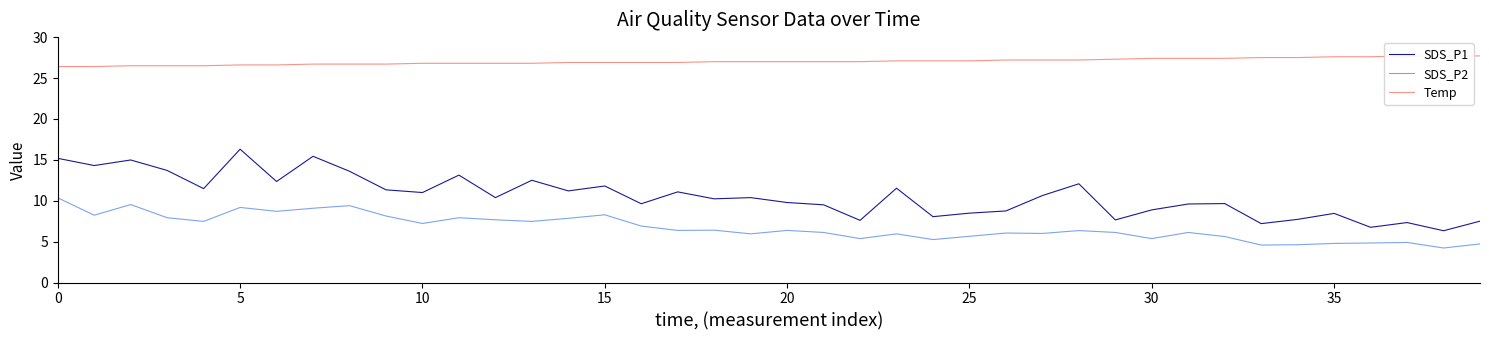

True or false: SDS_P2 and SDS_P1 intersect in this chart.

False